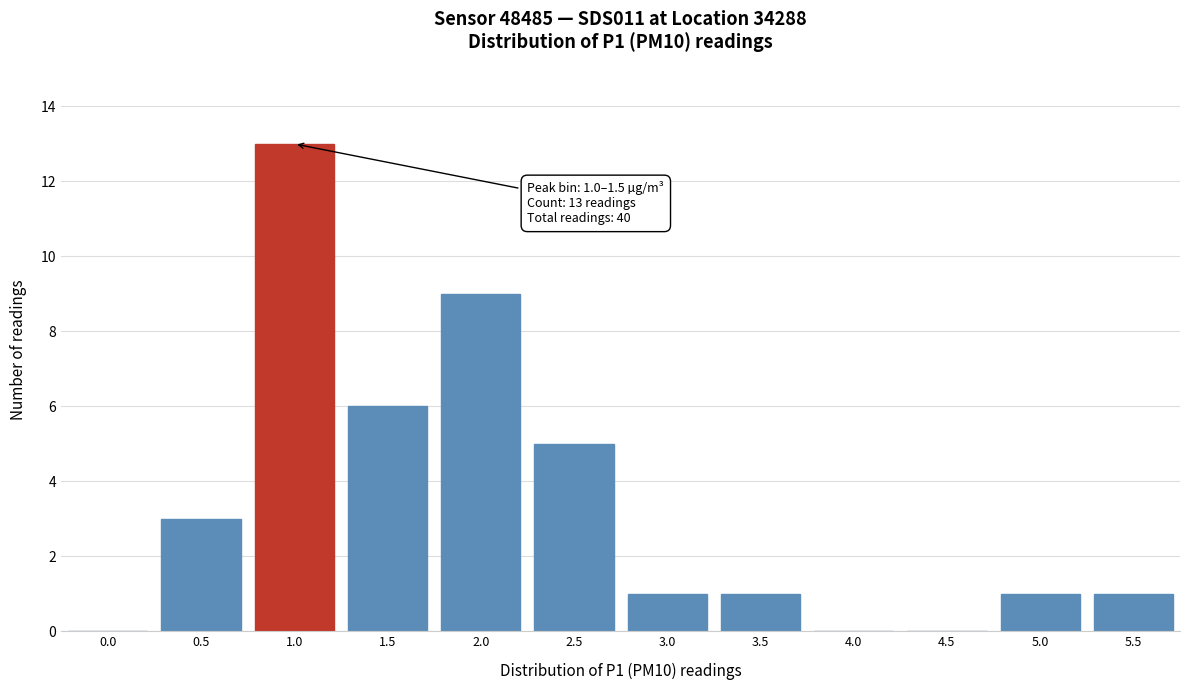

Reading left to right, what are all the values shown in this chart?

0.0=0	0.5=3	1.0=13	1.5=6	2.0=9	2.5=5	3.0=1	3.5=1	4.0=0	4.5=0	5.0=1	5.5=1